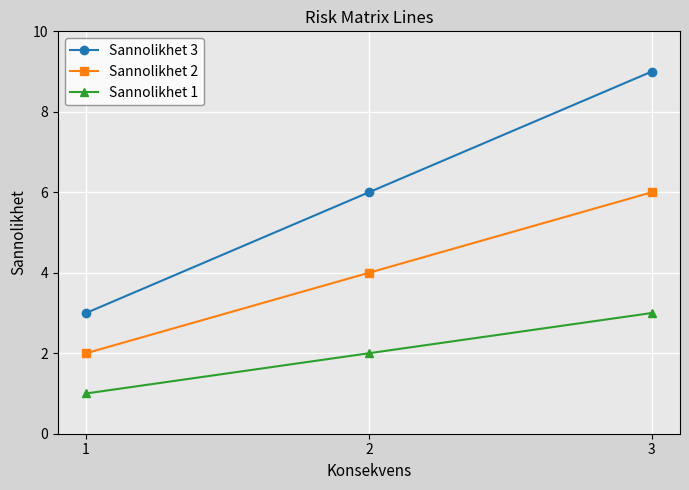

Where is Sannolikhet 1 nearest to the value 2?

2